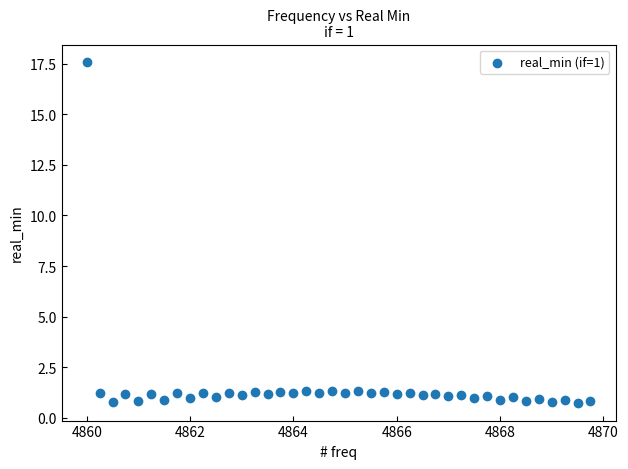

What is the range of Y values (max minus min)?

16.9